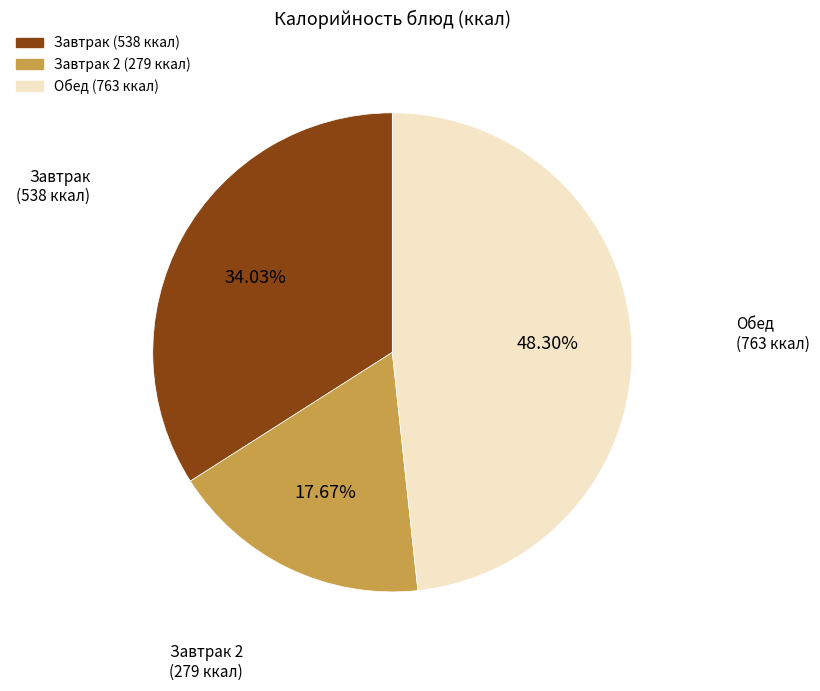

What is the smallest slice in the pie chart?

Завтрак 2